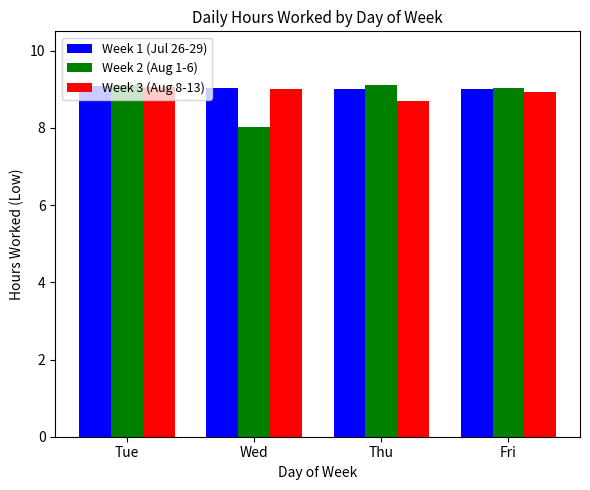

What is the average value of the Week 3 (Aug 8-13) series?

8.9